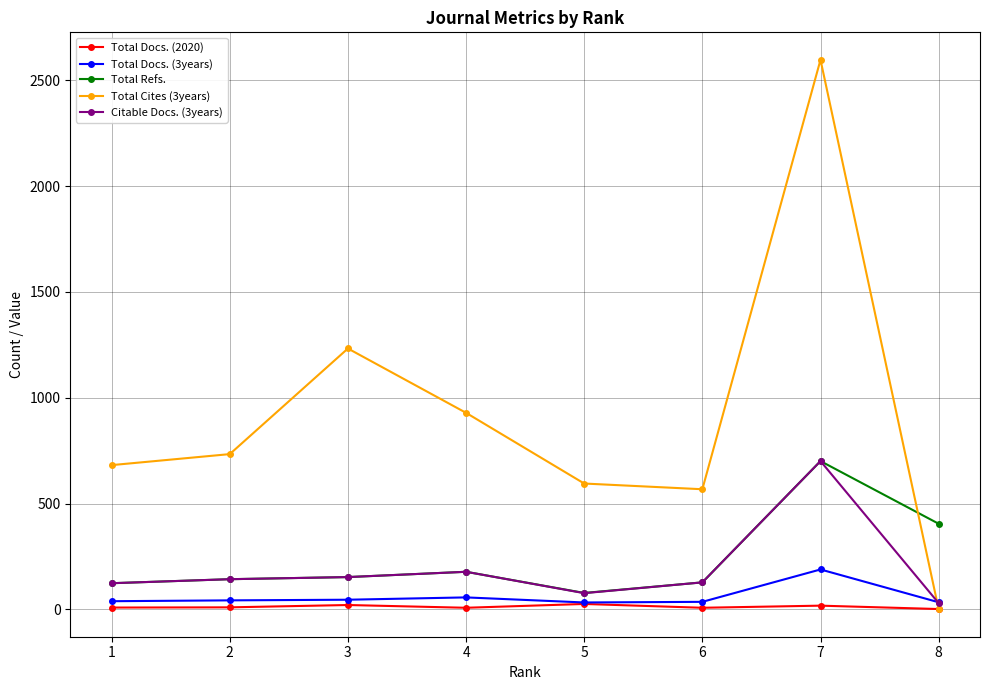

Which series has the largest range (max minus min)?

Total Cites (3years)